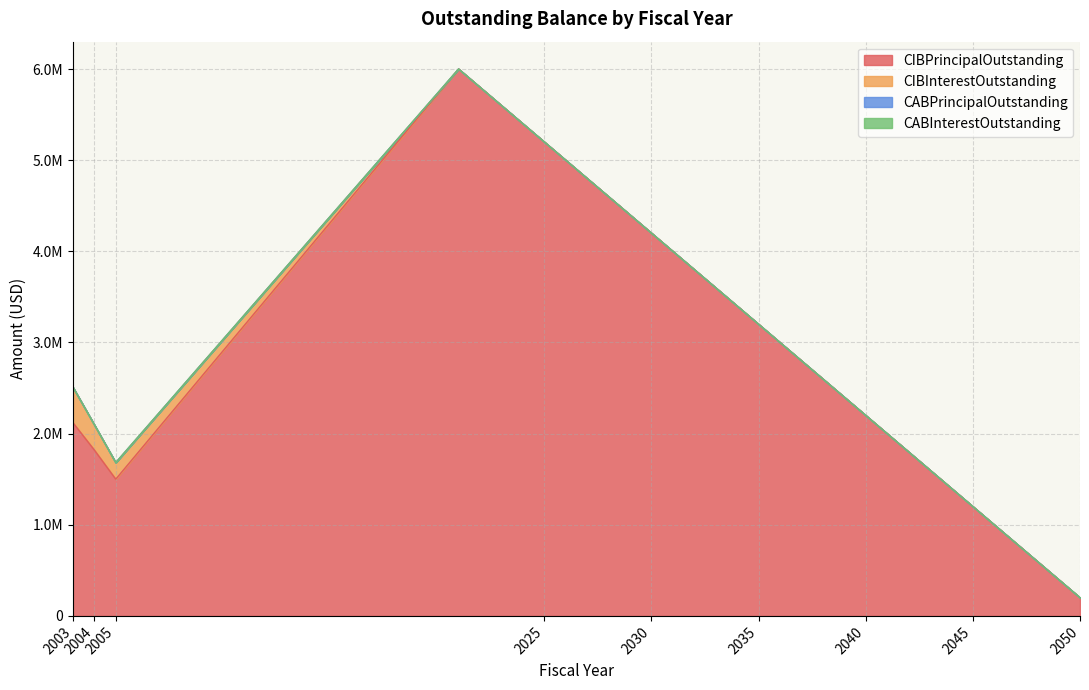

Is the value of CABPrincipalOutstanding at 2032 greater than the value of CIBPrincipalOutstanding at 2030?

No